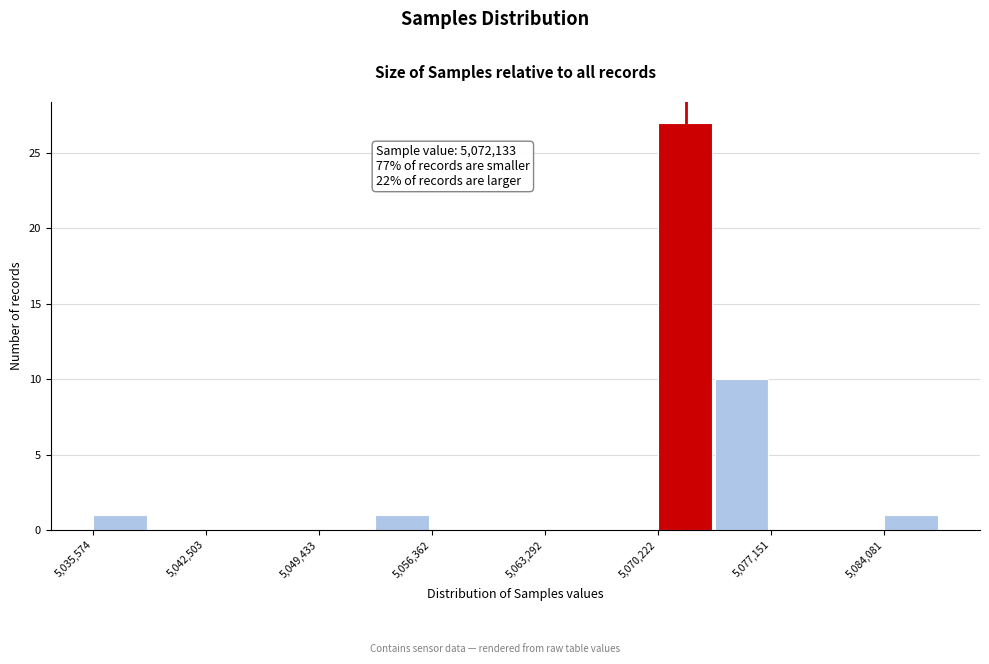

Read against the x-axis, roughly where is the centre of the tallest bar?

5072000